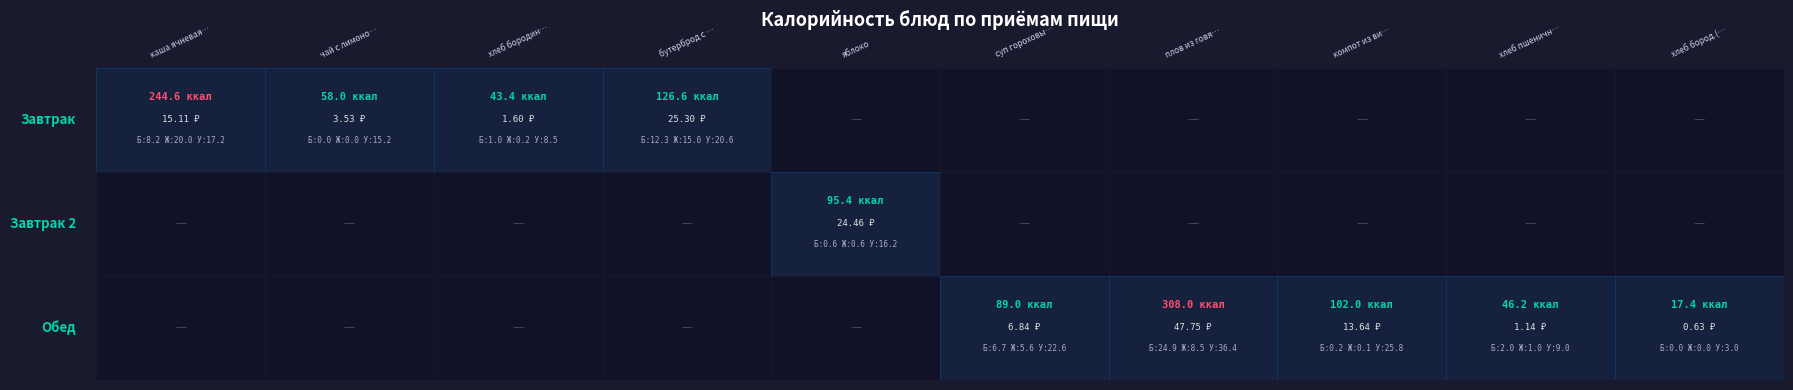

What is the difference between the maximum and minimum values in the Завтрак 2 series?

95.4